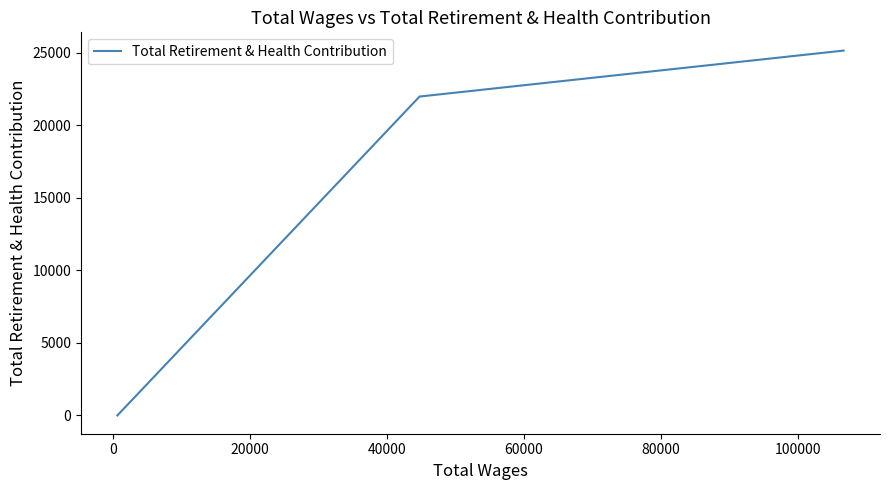

What is the maximum value shown in the chart?

25166